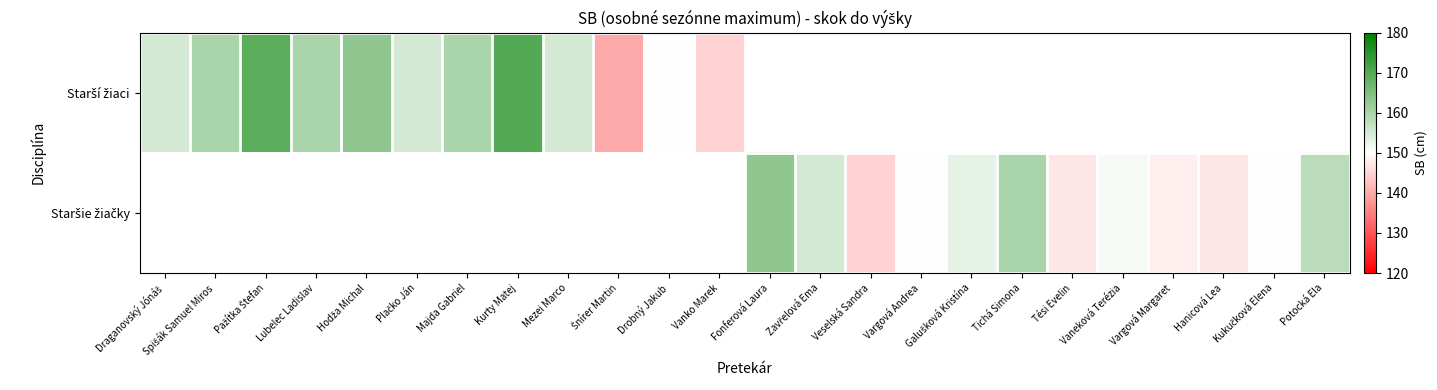

List the series in order of their peak value, highest first.

Starší žiaci, Staršie žiačky